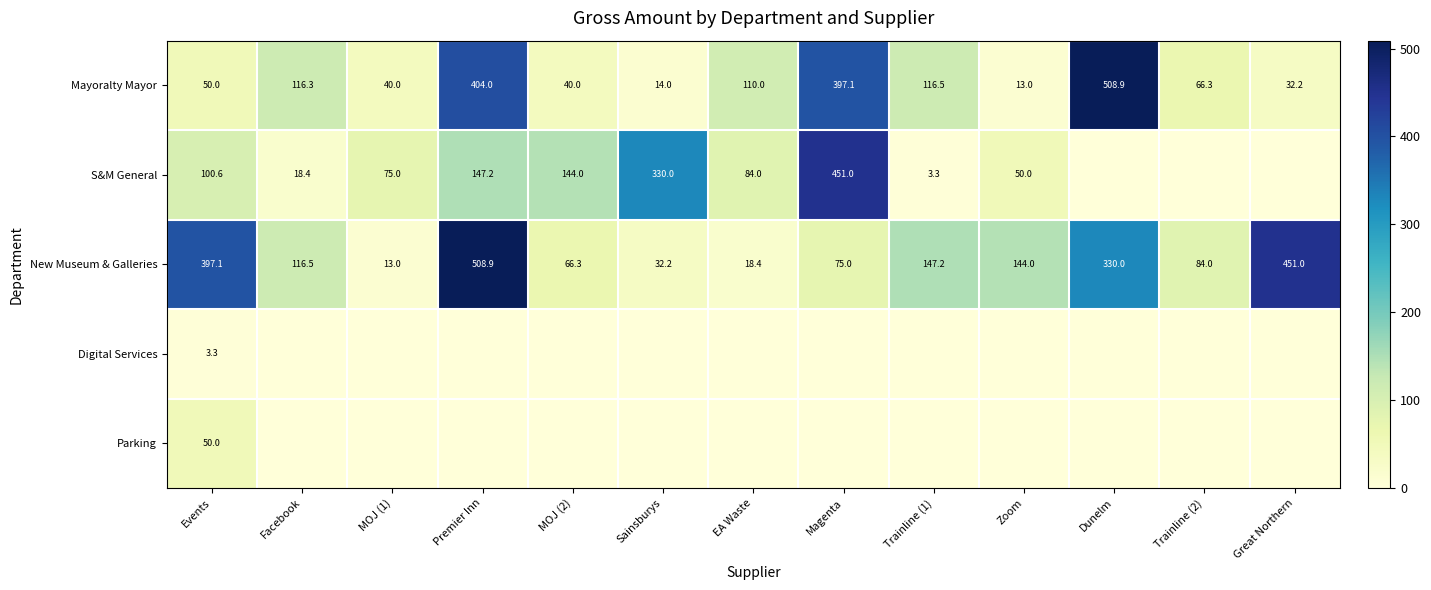

What is the total value across all series at Events?

601.0